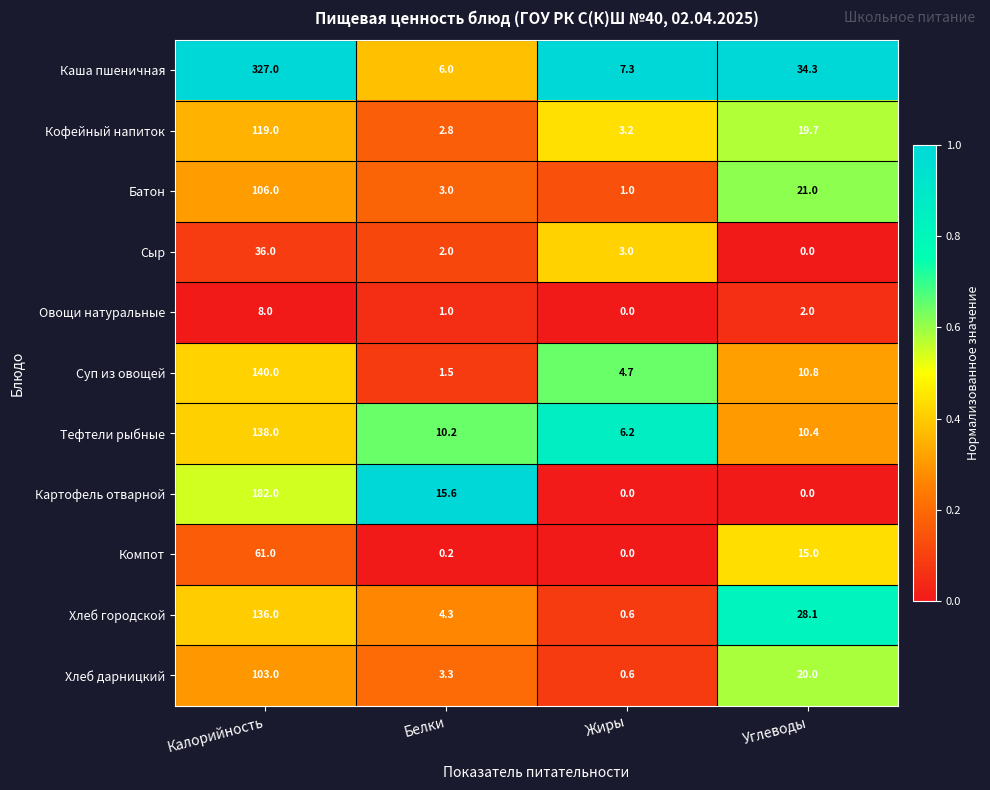

The value of Суп из овощей at Белки is 1.5. True or false?

True